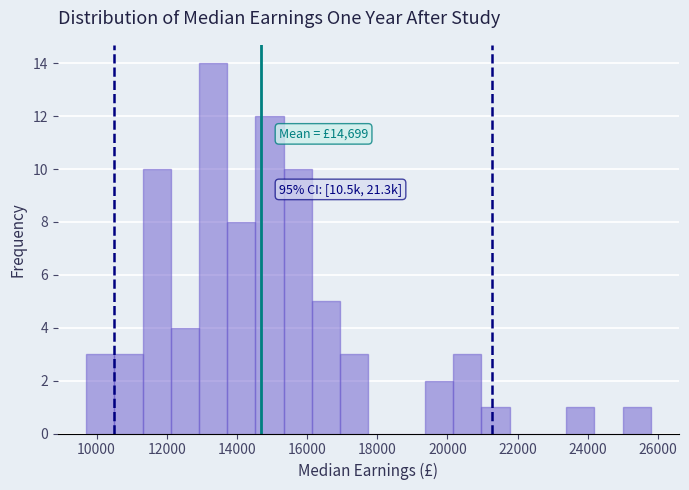

Which range on the x-axis has the tallest bar?

13000 to 13800